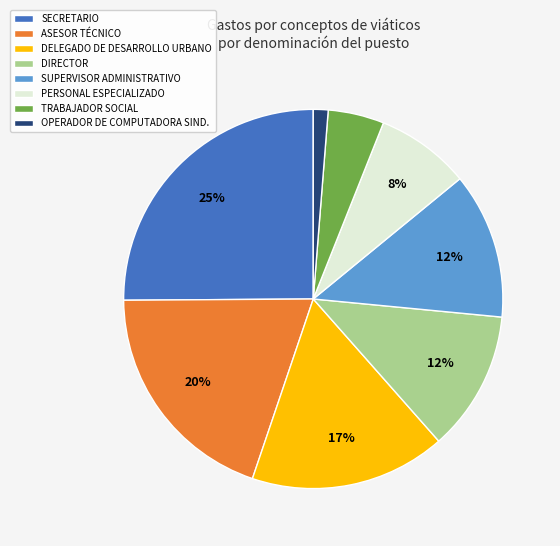

Combined, do DIRECTOR and ASESOR TÉCNICO account for over 50%?

No